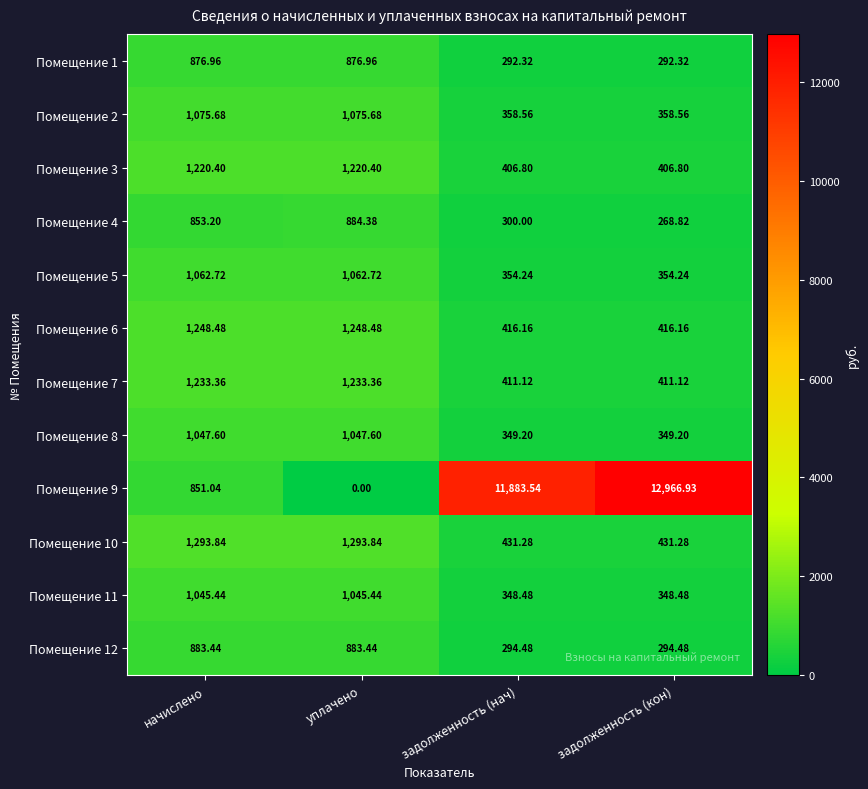

What is the total value across all series at уплачено?

11872.3